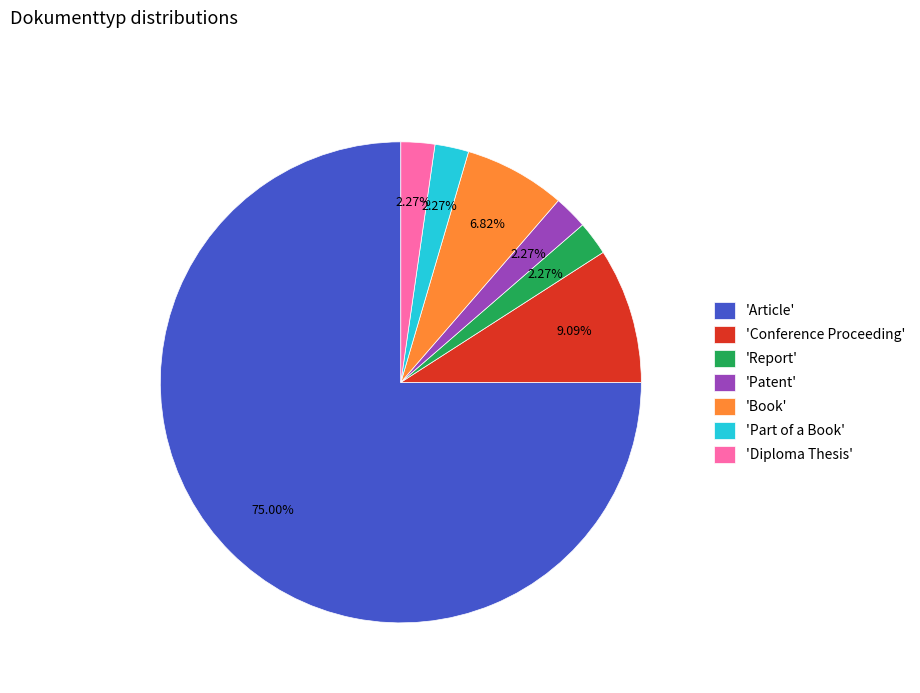

To the nearest percent, what is the average slice percentage?

14%